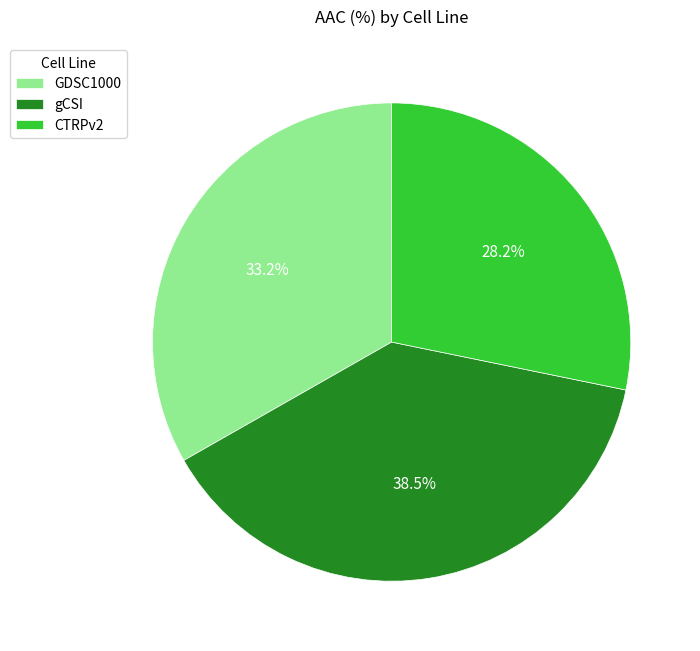

The GDSC1000 slice represents 33% of the pie. True or false?

True